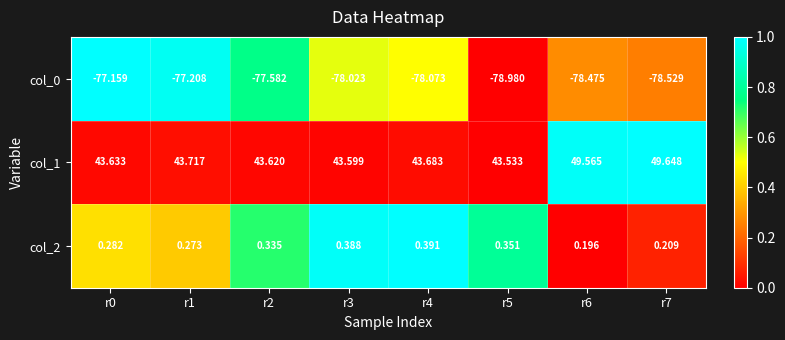

How many series are shown in this chart?

3